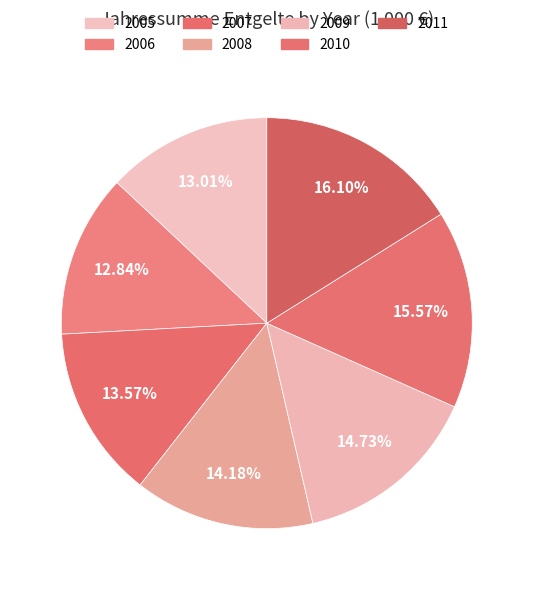

Does 2009 represent more than half of the total?

No